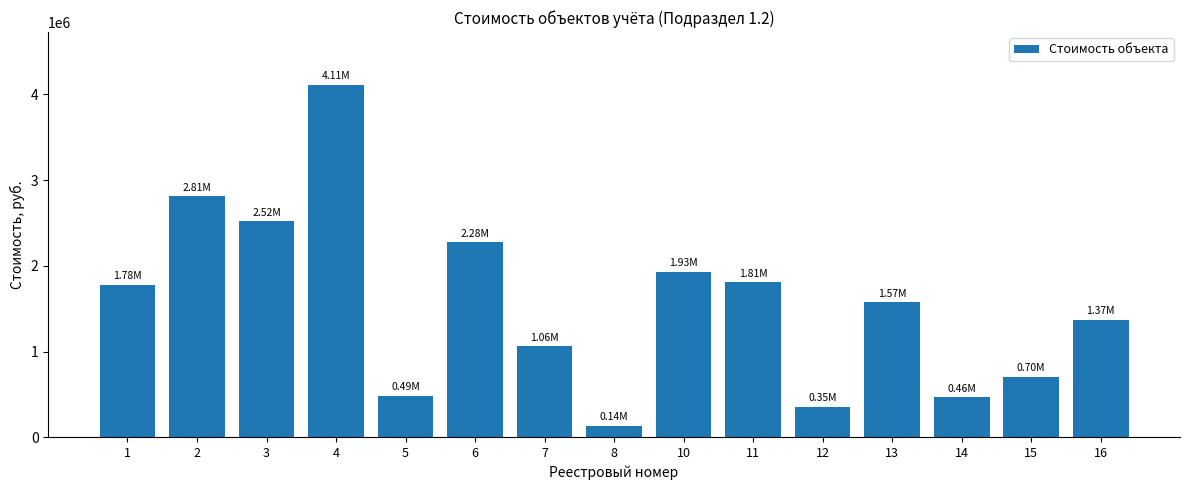

What is the greatest value displayed?

4111535.8